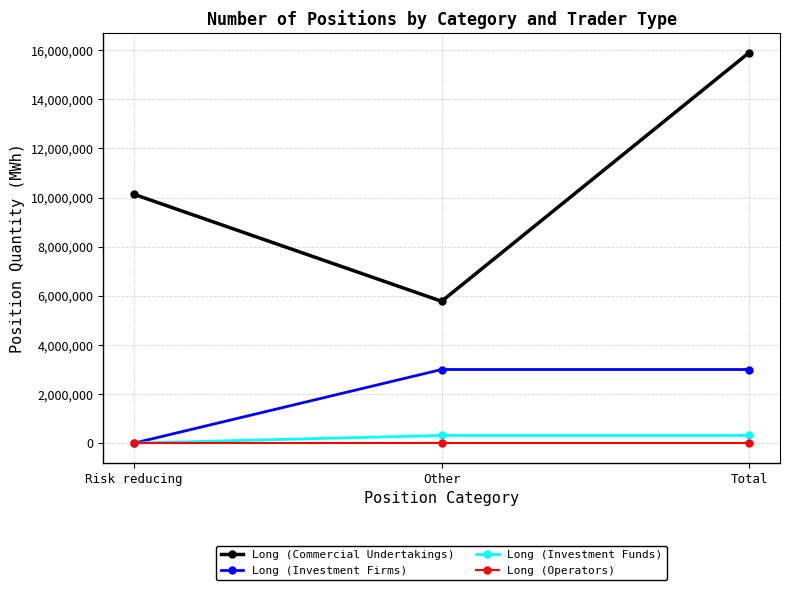

Reading left to right, transcribe all the data shown in this chart.

Long (Commercial Undertakings): 10131393	5776013	15907406
Long (Investment Firms): 0	2998172	2998172
Long (Investment Funds): 0	312428	312428
Long (Operators): 0	0	0